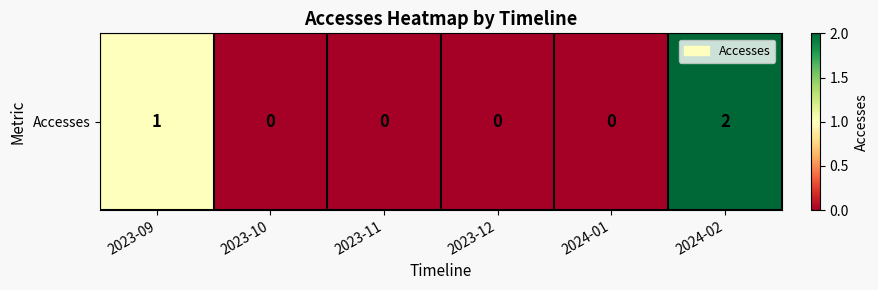

Which label corresponds to the smallest value in the chart?

2023-10